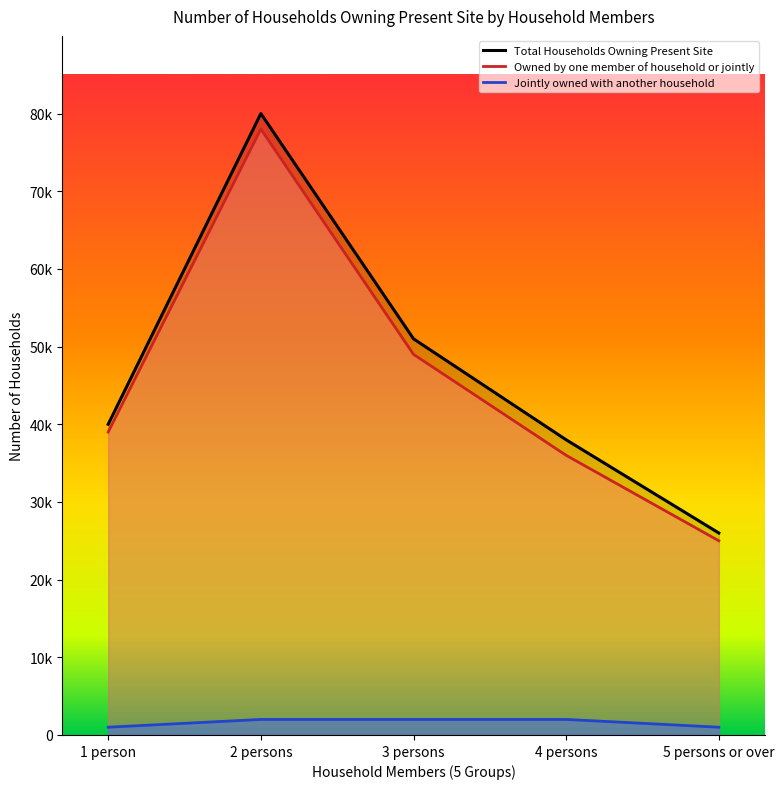

The Owned by one member of household or jointly series shows 39000 at 1 person. True or false?

True